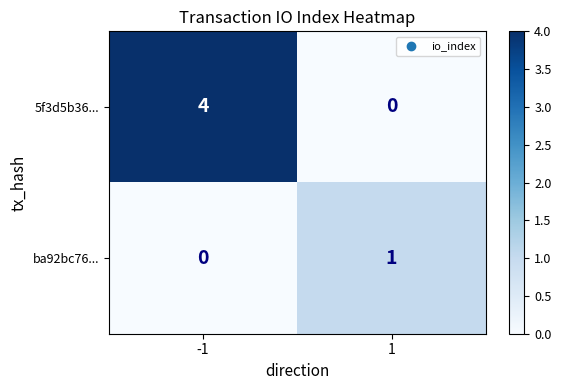

What is the sum of the 5f3d5b36... values at -1 and 1?

4